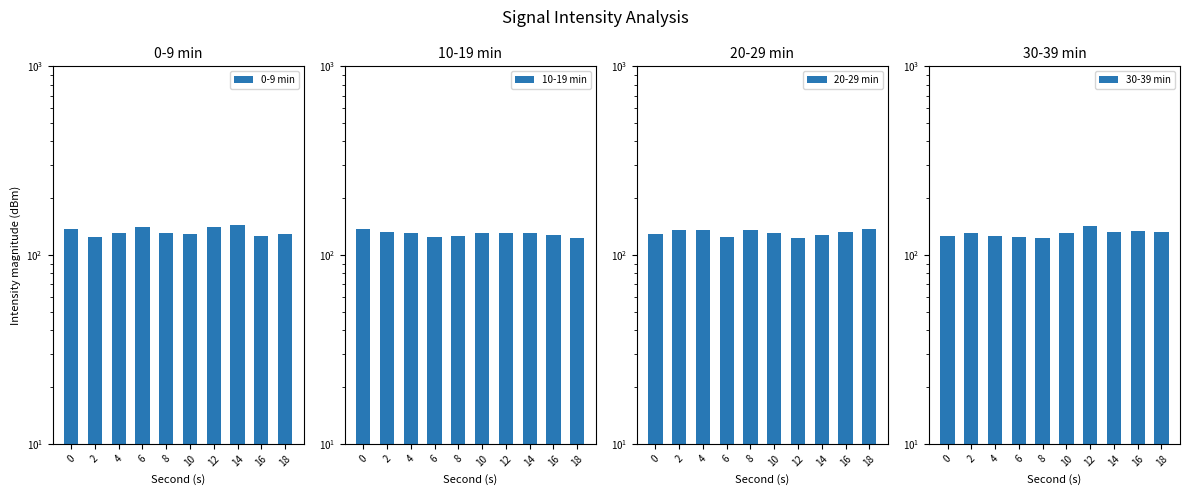

Reading left to right, list all the values displayed in this chart.

0-9 min: 137.9	124.8	130.4	141.3	130.7	128.6	141.1	144.4	125.9	129.1
10-19 min: 136.9	132.1	131.3	125.0	126.7	131.8	131.5	131.7	128.3	123.8
20-29 min: 130.2	135.2	135.2	125.5	136.6	130.3	123.3	128.2	132.5	137.0
30-39 min: 126.7	131.0	125.7	125.5	122.7	130.4	143.4	131.9	135.0	132.1